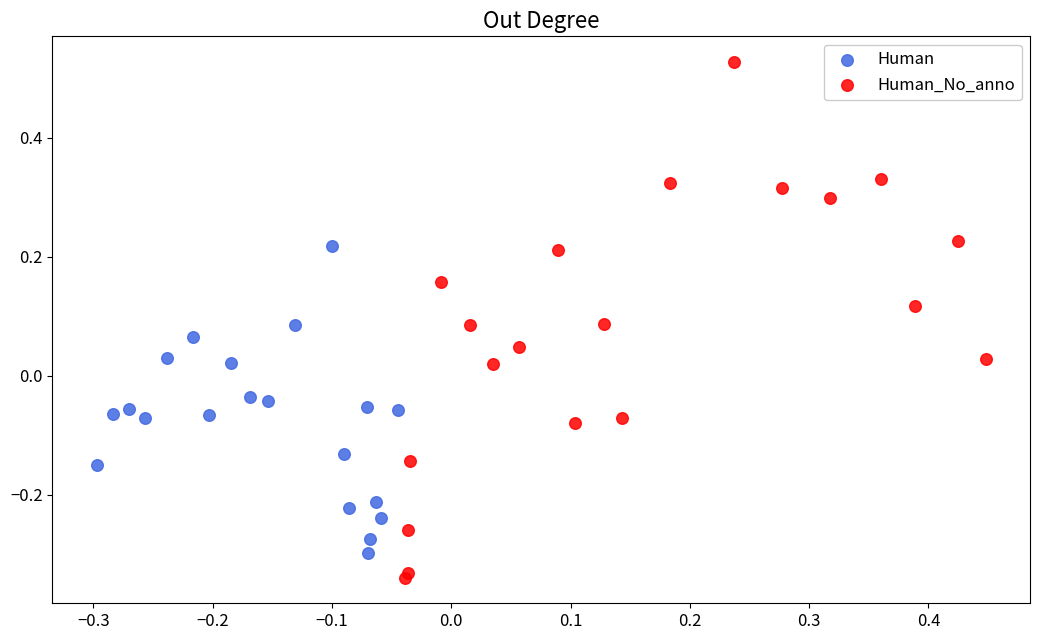

Which series has the largest Y range (max minus min)?

Human_No_anno